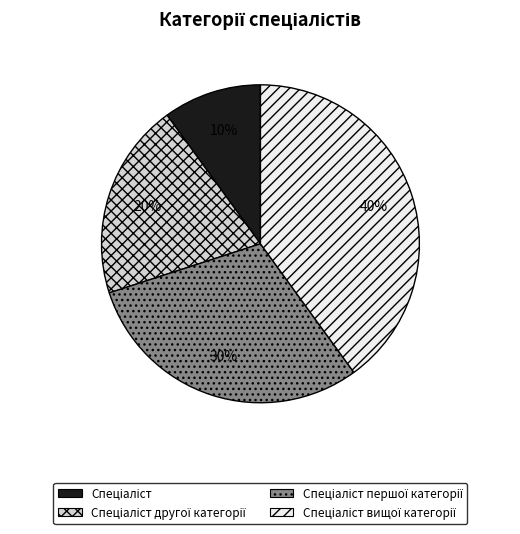

How many slices are in this pie chart?

4